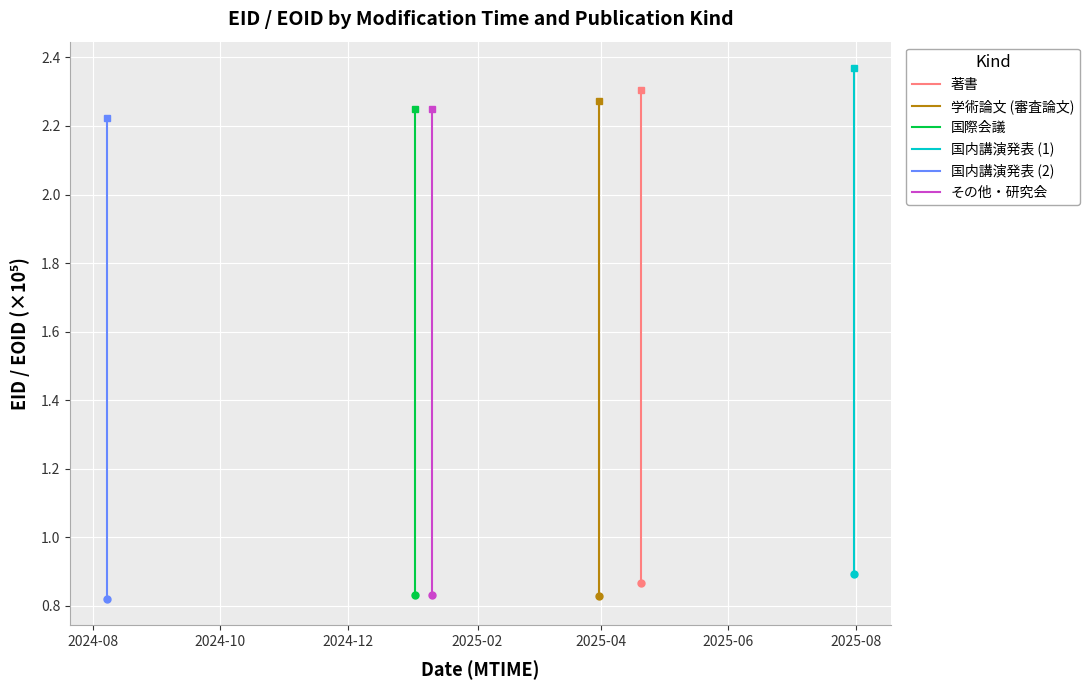

How many series are shown in this chart?

6